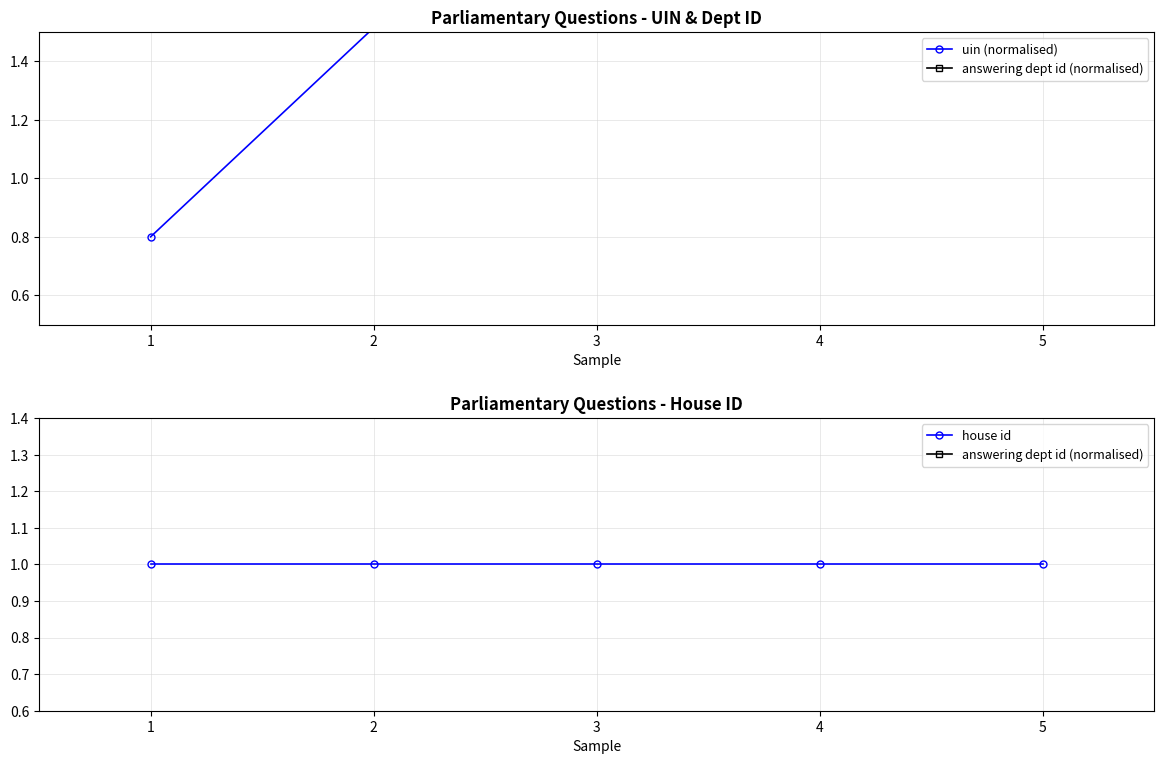

True or false: uin (normalised) has a value of 0.5 at 1.

False